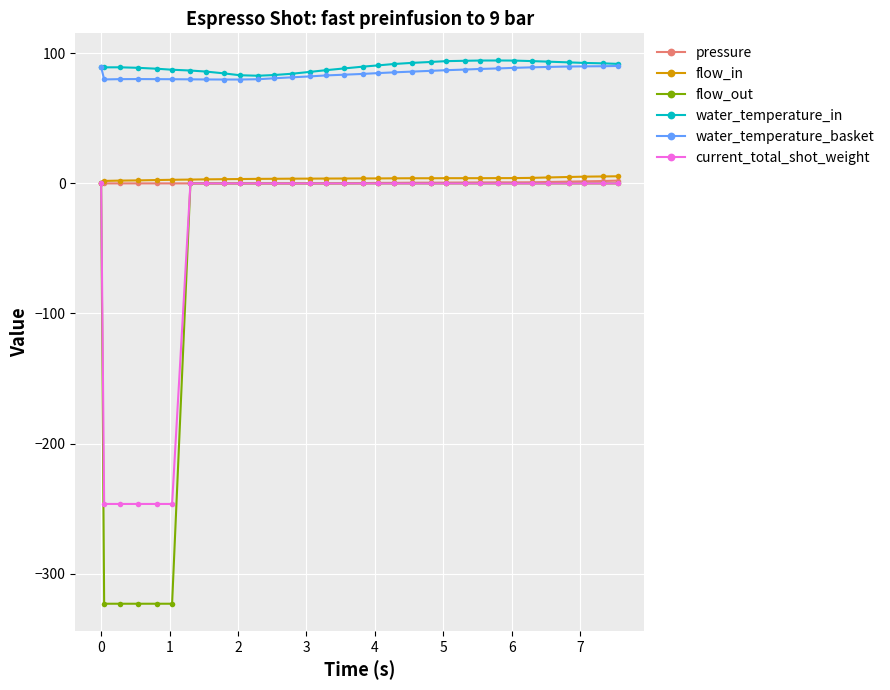

Which series has the widest spread of values?

flow_out